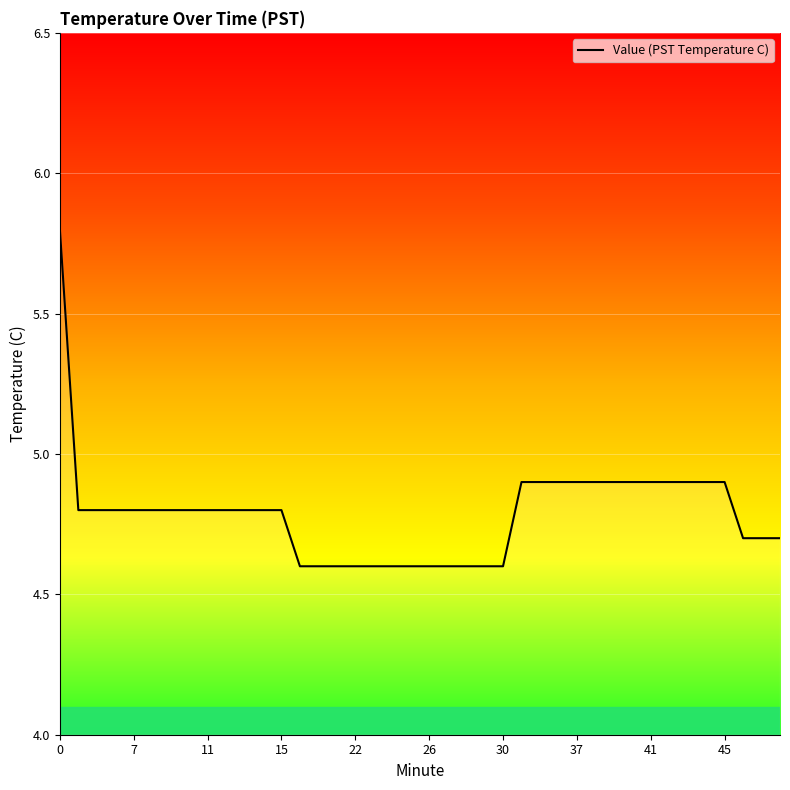

What is the minimum value shown in the chart?

4.6